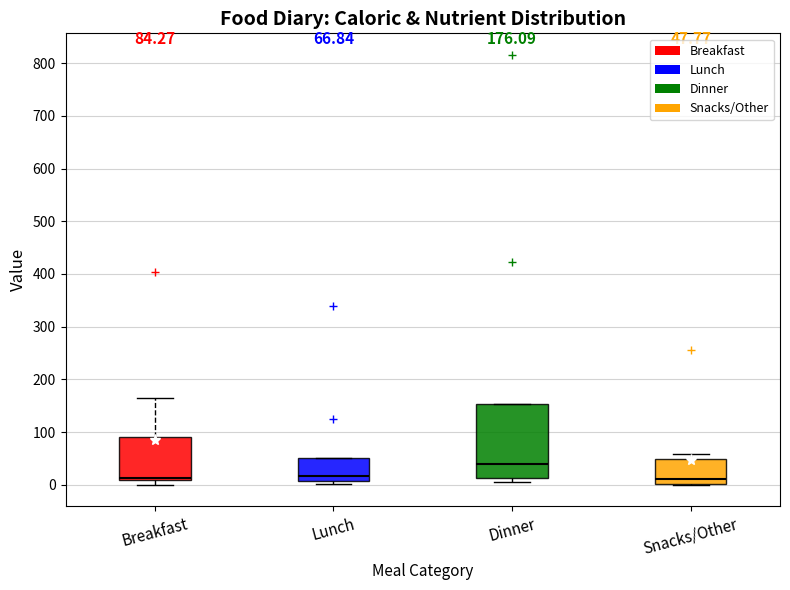

Which box is the tallest, from its lower edge to its upper edge?

Dinner